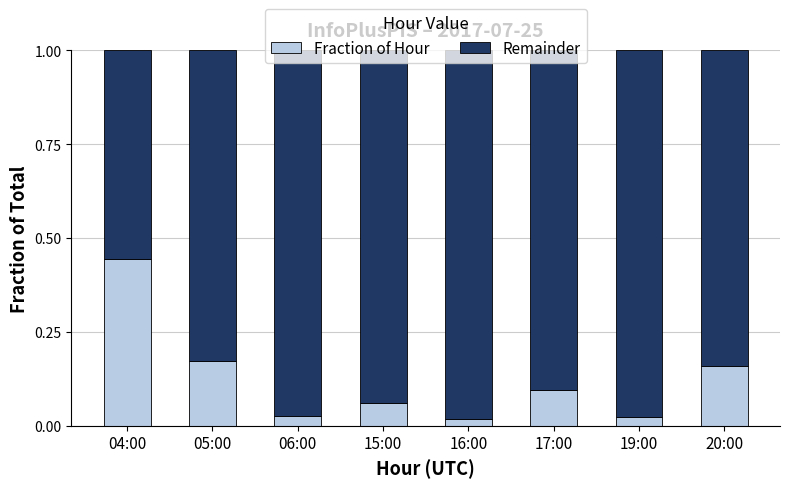

At which label does Fraction of Hour reach its peak?

04:00